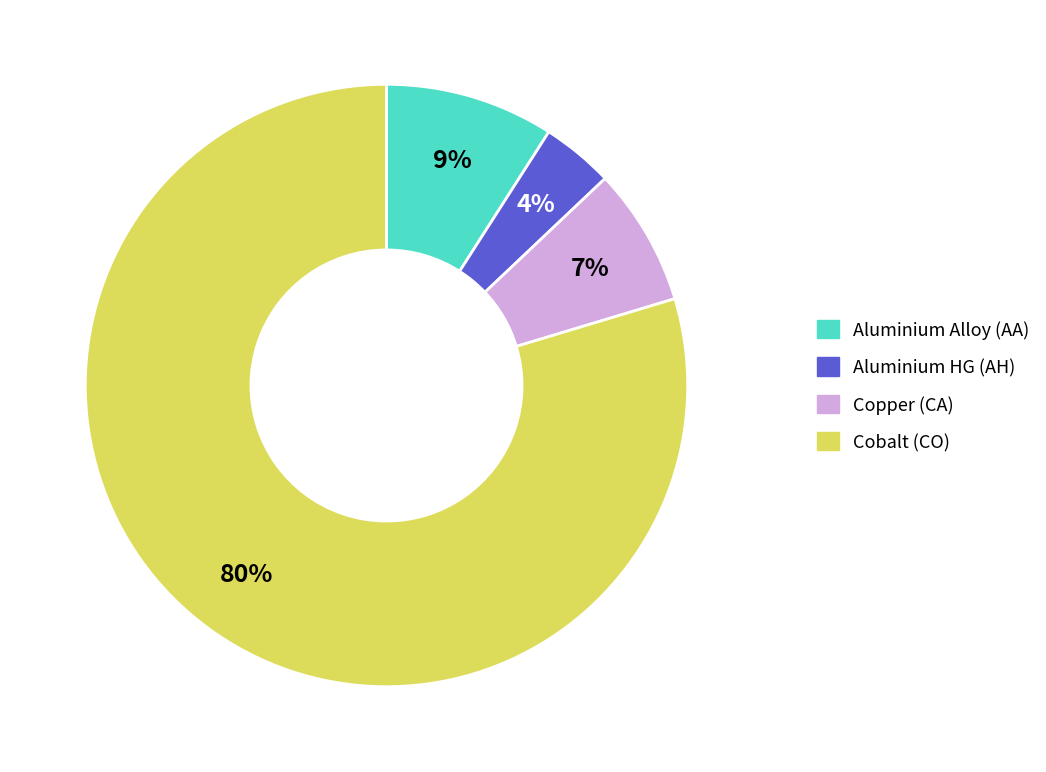

Which category has the biggest portion of the pie?

Cobalt (CO)